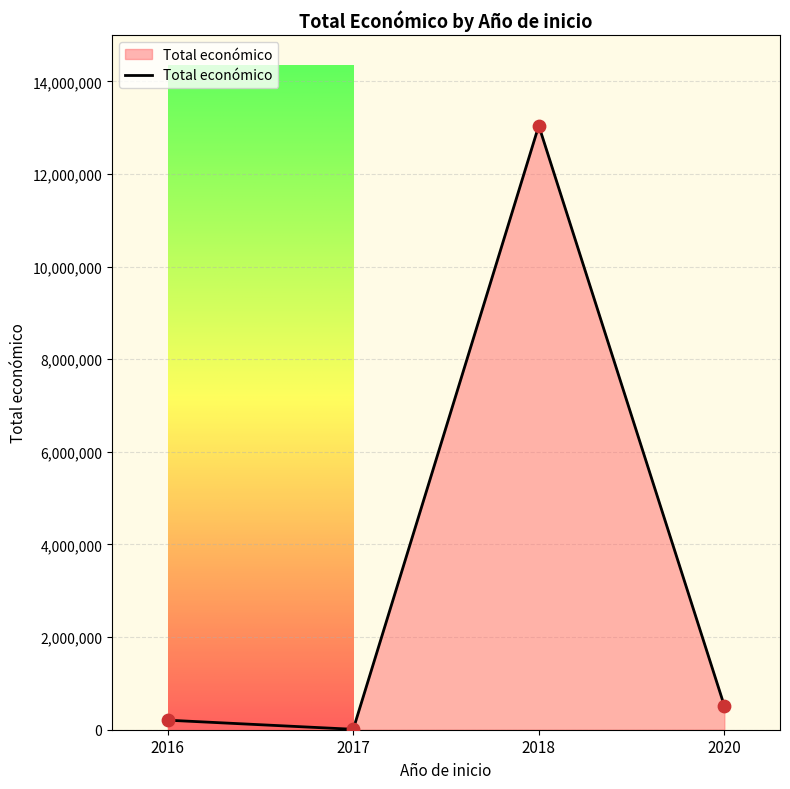

How many interior local peaks (higher than both neighbors) does the data have?

1